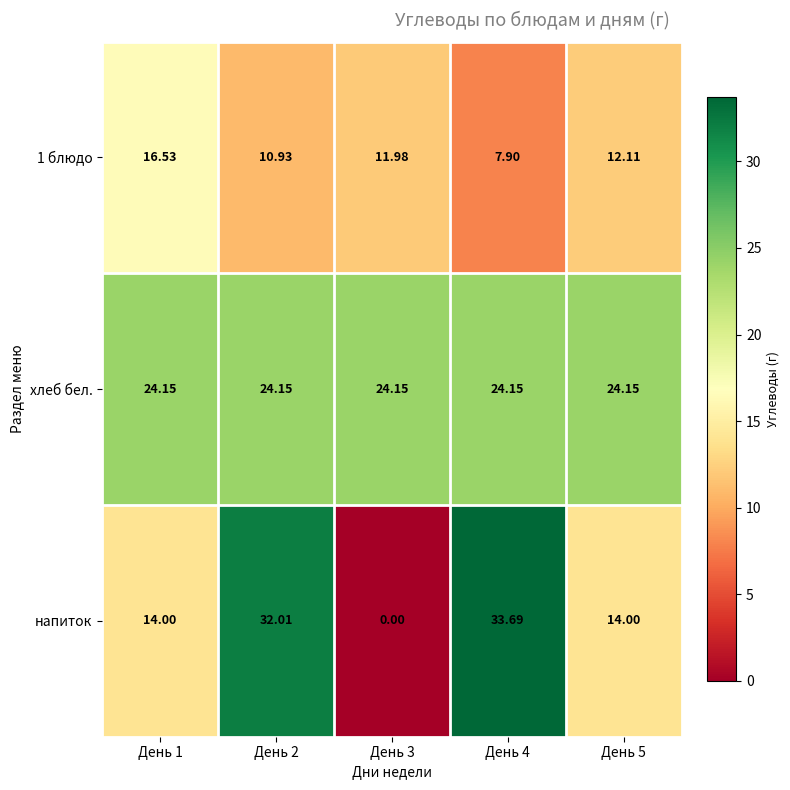

Which series has the largest range (max minus min)?

напиток